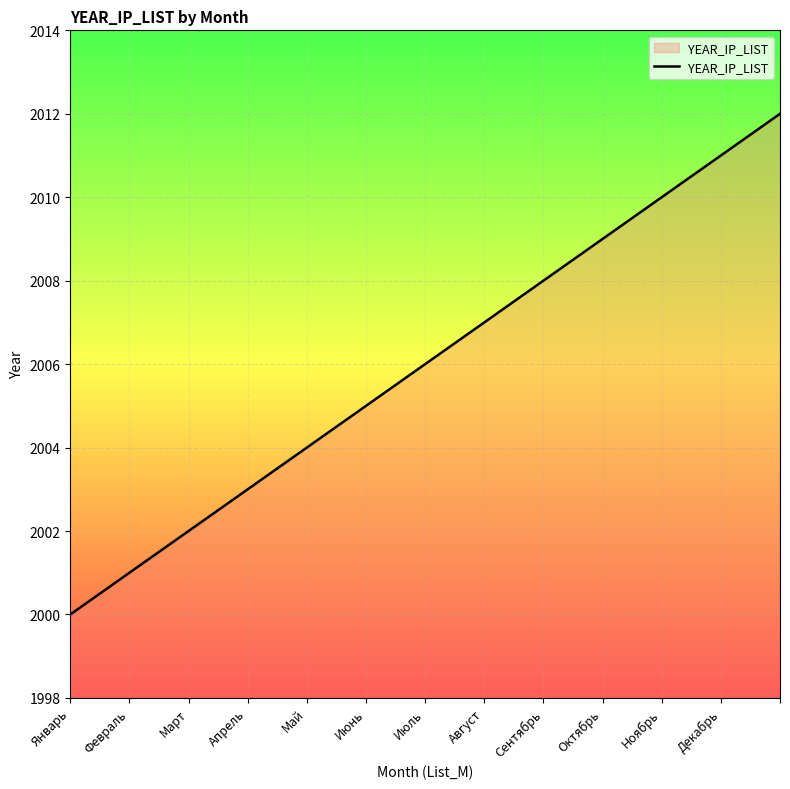

What is the minimum value shown in the chart?

2000